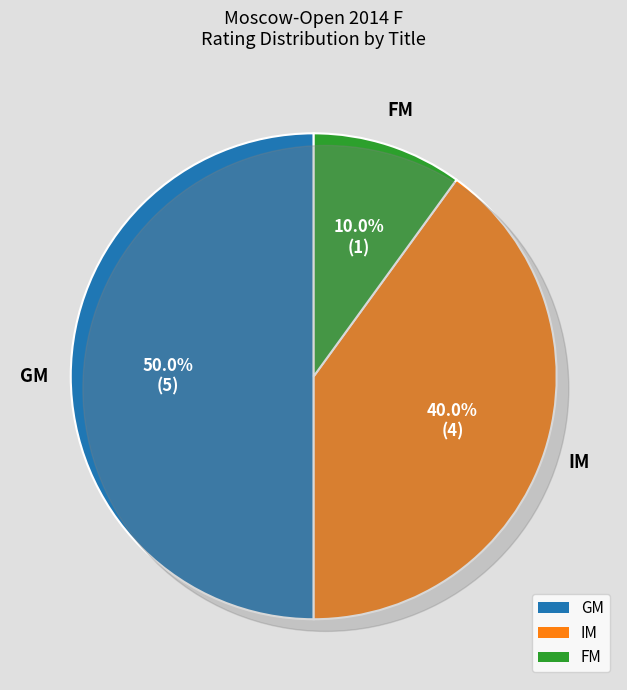

Which has a higher value, GM or GM?

GM